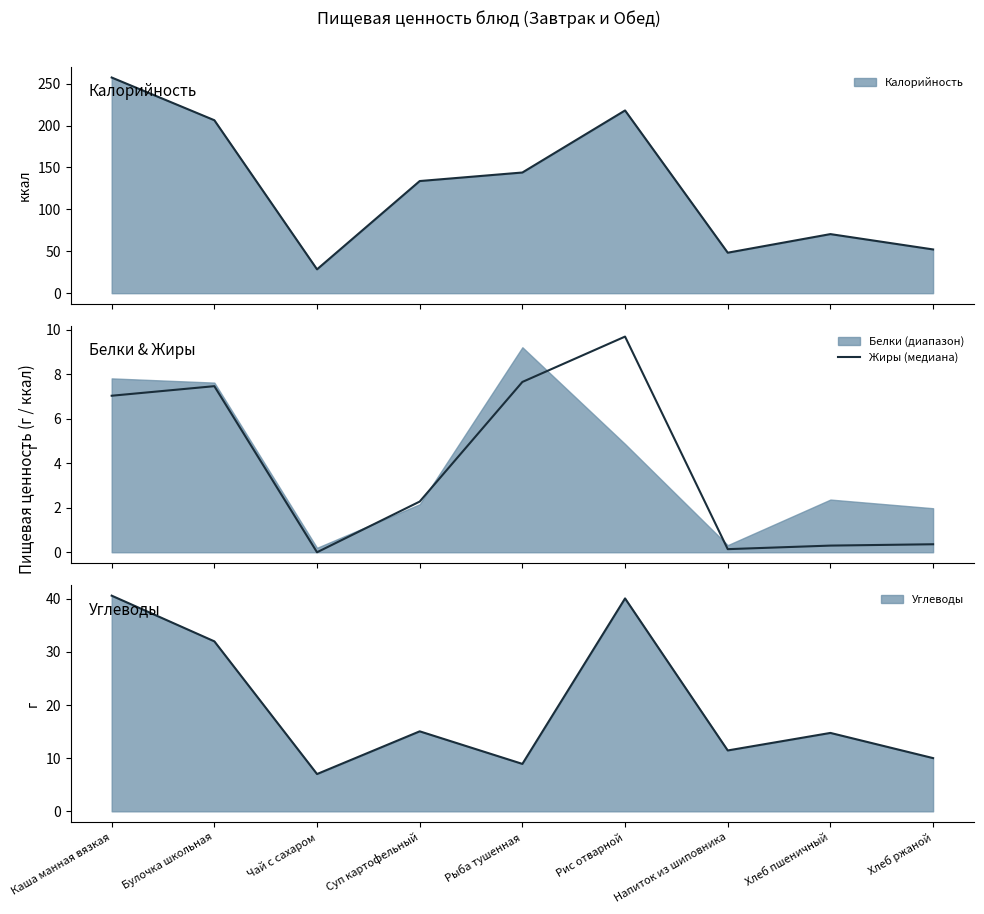

What value does the data have at Хлеб пшеничный?

0.3